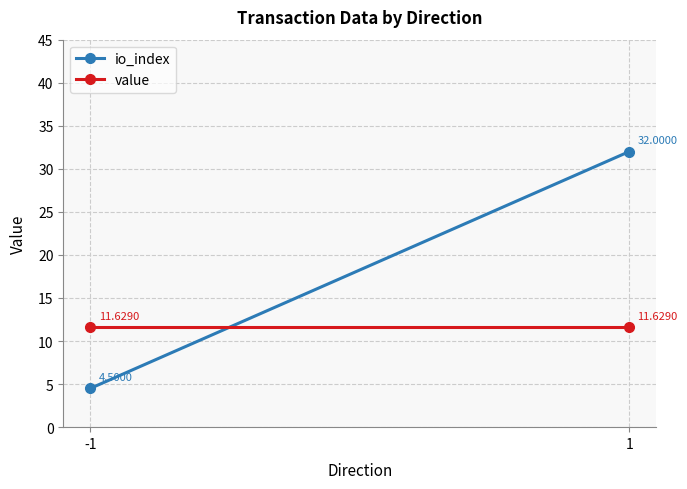

How many series are shown in this chart?

2